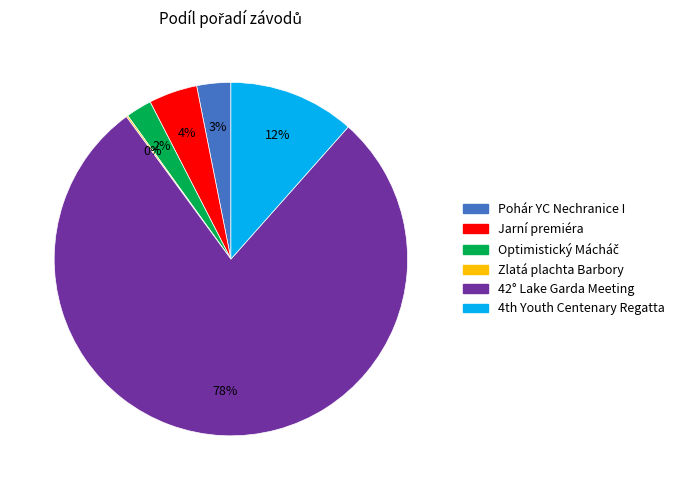

To the nearest percent, what is the average slice percentage?

17%